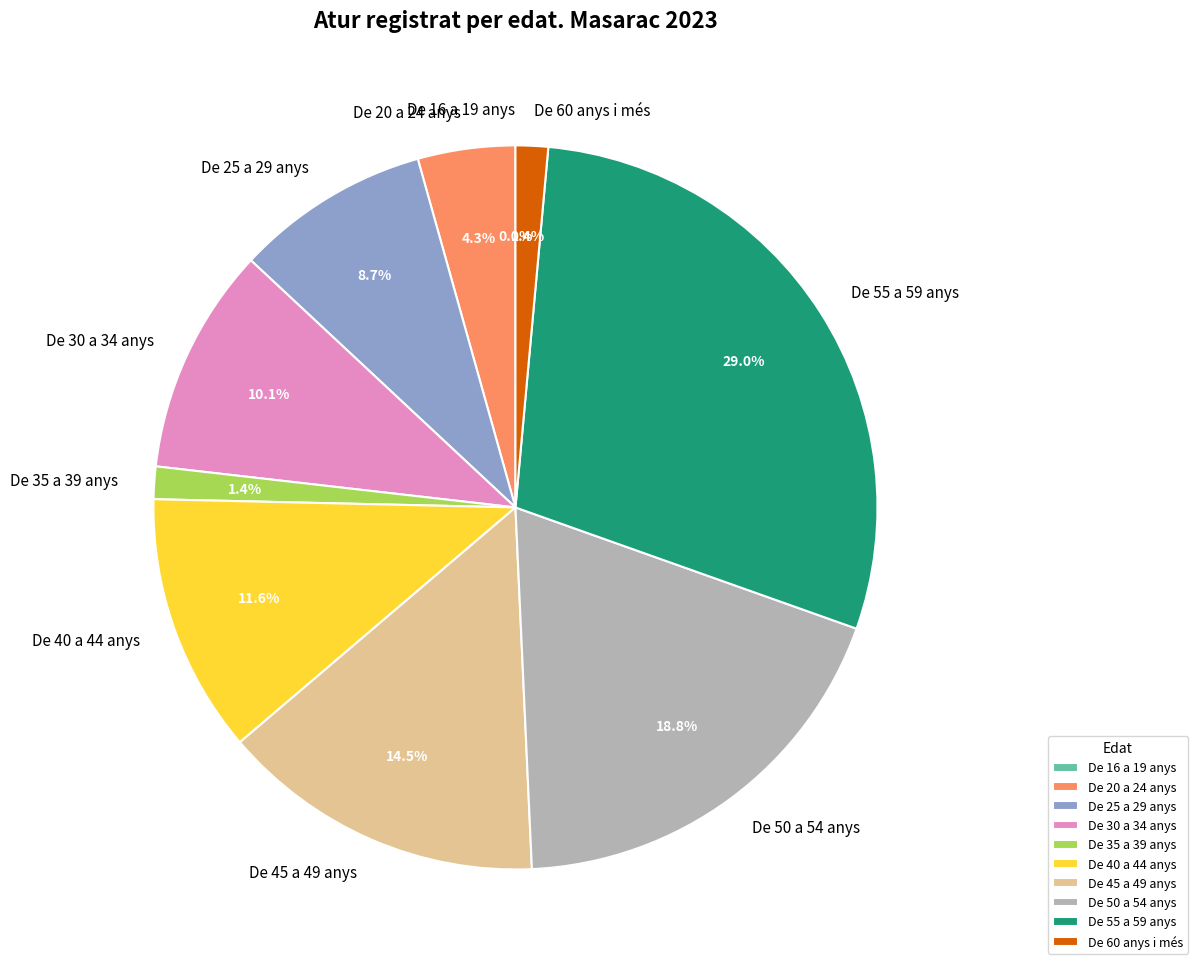

Which has a higher value, De 16 a 19 anys or De 20 a 24 anys?

De 20 a 24 anys